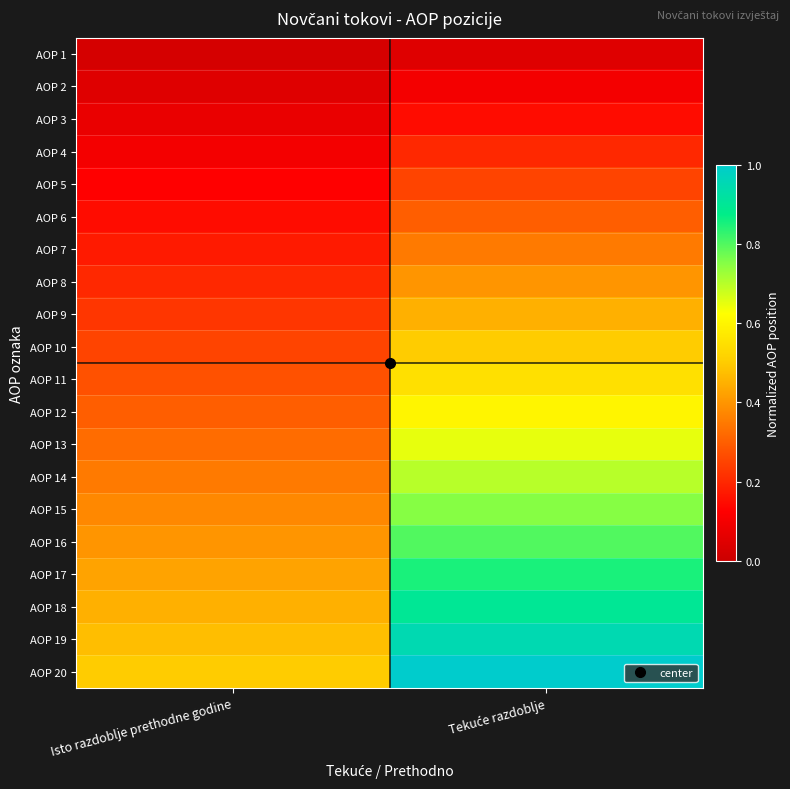

Rank the series at Isto razdoblje prethodne godine from highest to lowest value.

AOP 20, AOP 19, AOP 18, AOP 17, AOP 16, AOP 15, AOP 14, AOP 13, AOP 12, AOP 11, AOP 10, AOP 9, AOP 8, AOP 7, AOP 6, AOP 5, AOP 4, AOP 3, AOP 2, AOP 1